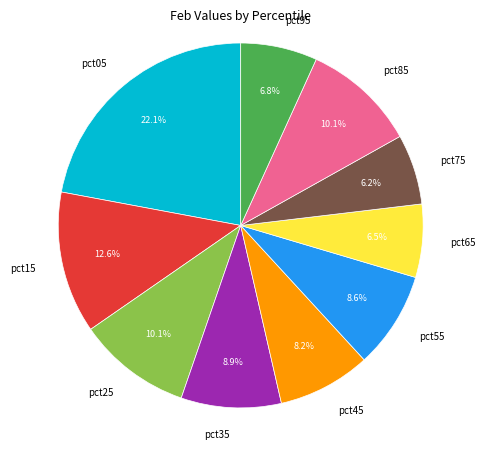

Is there any slice that represents more than half of the pie?

No